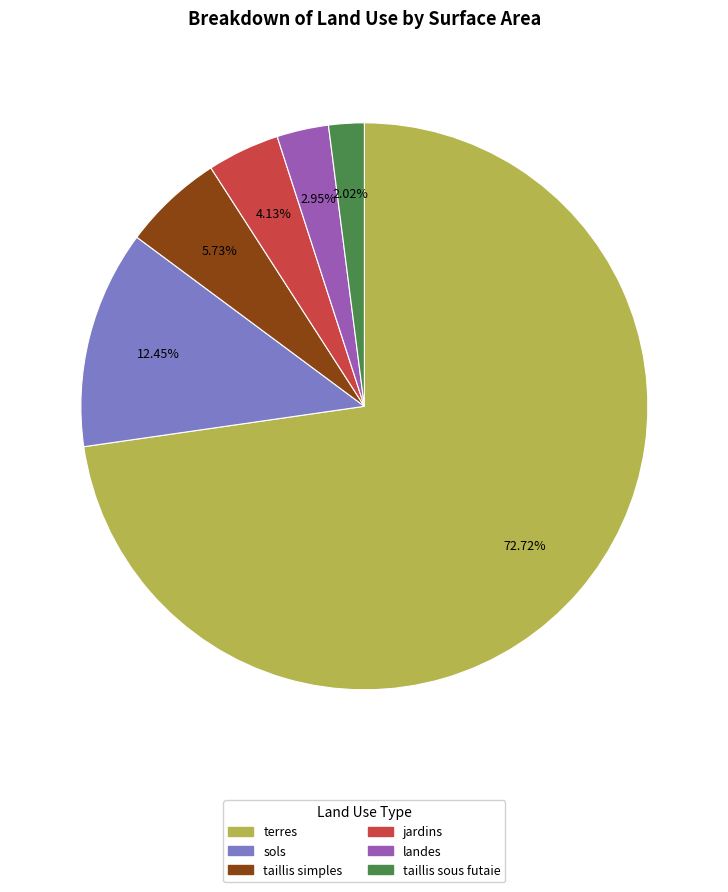

Does any single category account for the majority?

Yes